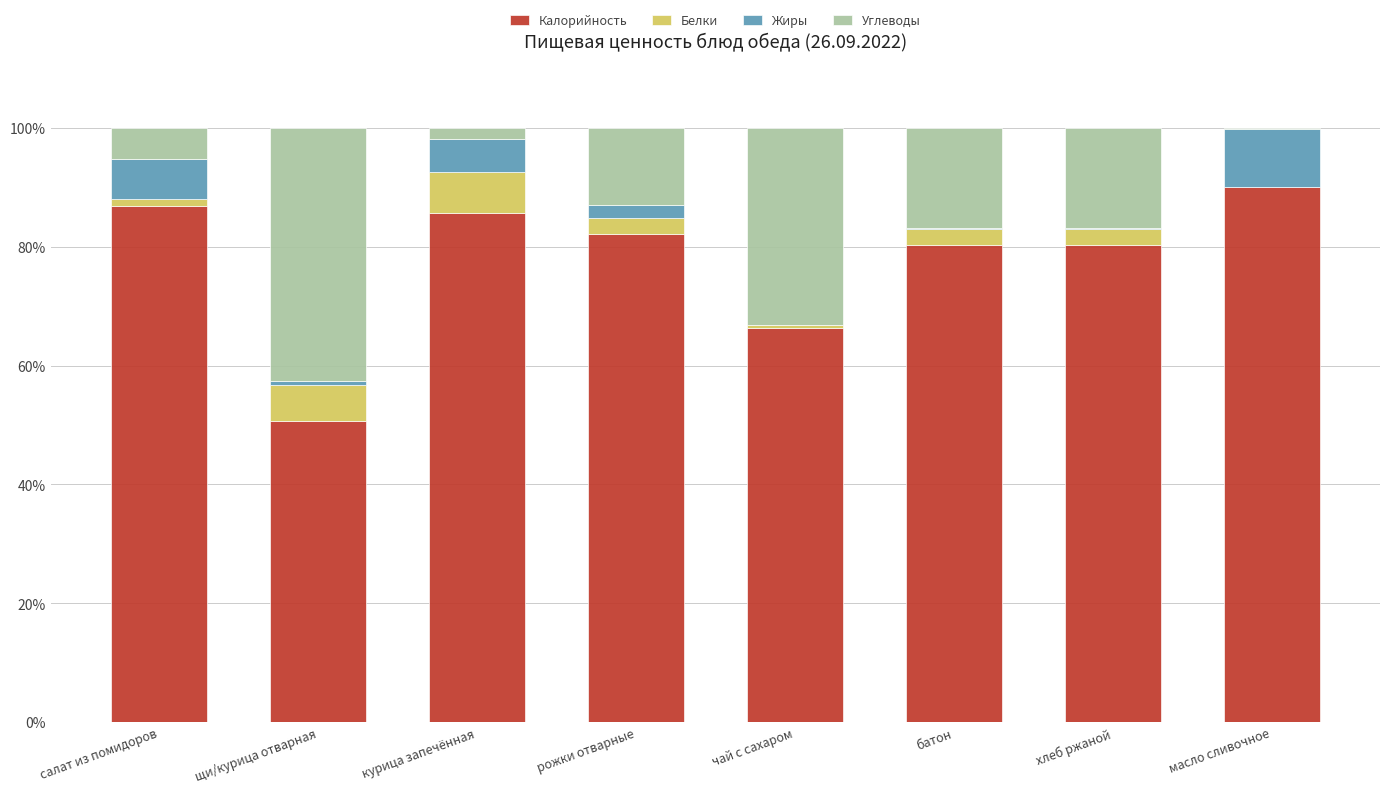

The value of Калорийность at масло сливочное is 90.0. True or false?

True